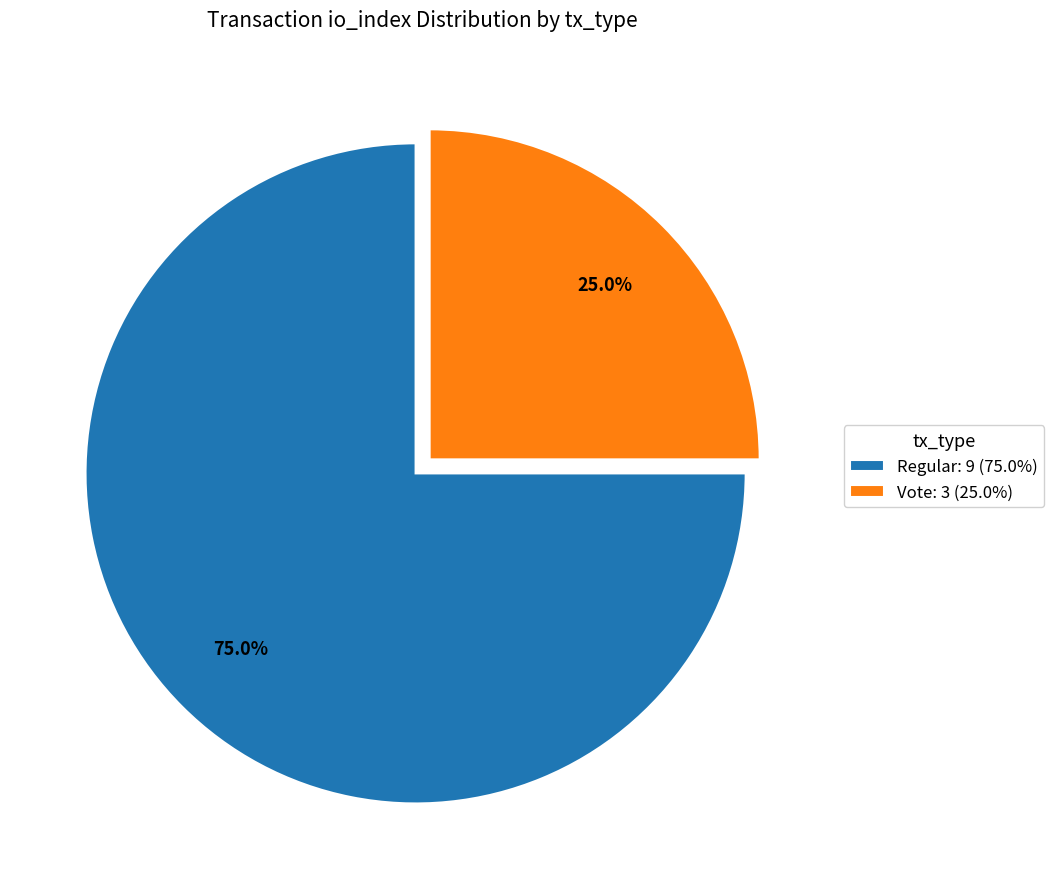

Approximately how many times larger is the value at Regular: 9 (75.0%) compared to Vote: 3 (25.0%)?

3.0